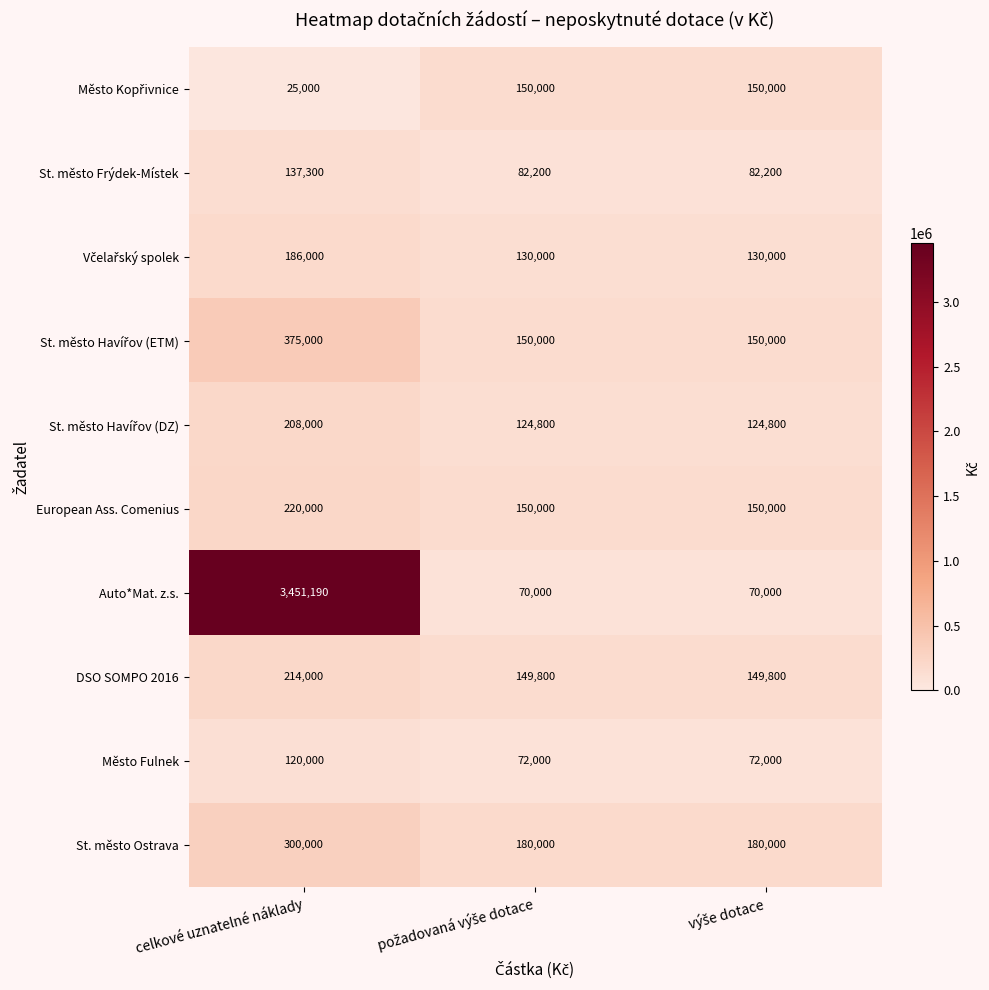

What is the minimum value shown in the chart?

25000